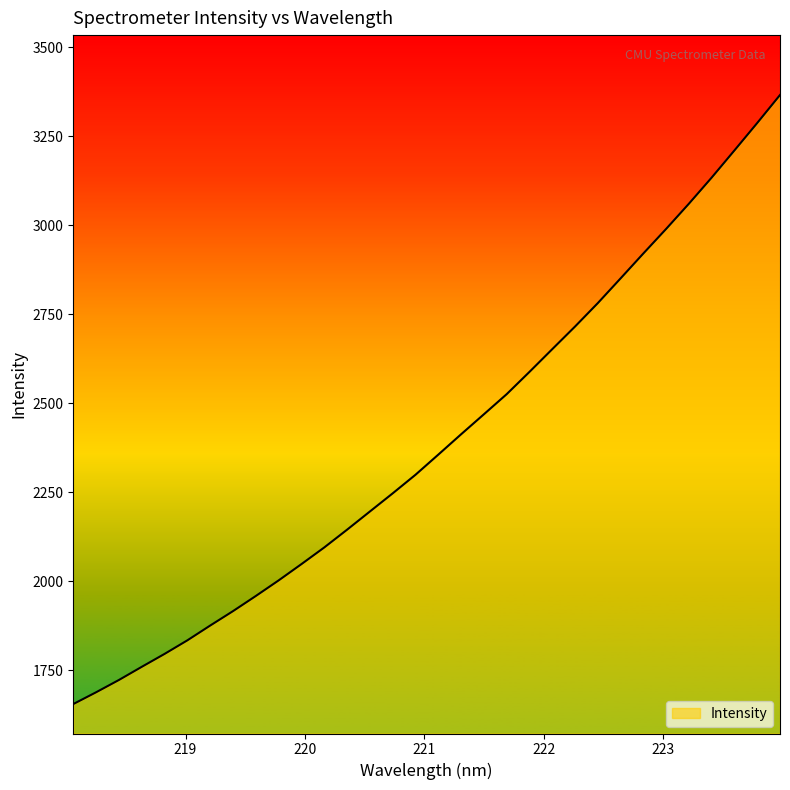

What is the smallest value displayed?

1654.3